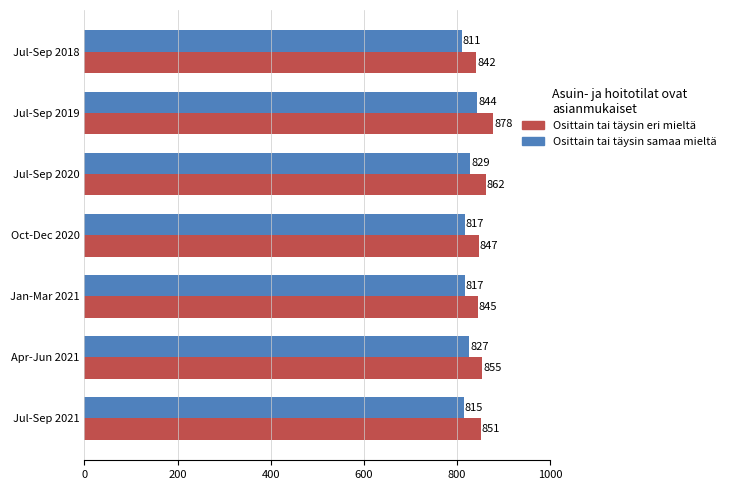

List the series in order of their overall mean, highest first.

Osittain tai täysin eri mieltä, Osittain tai täysin samaa mieltä